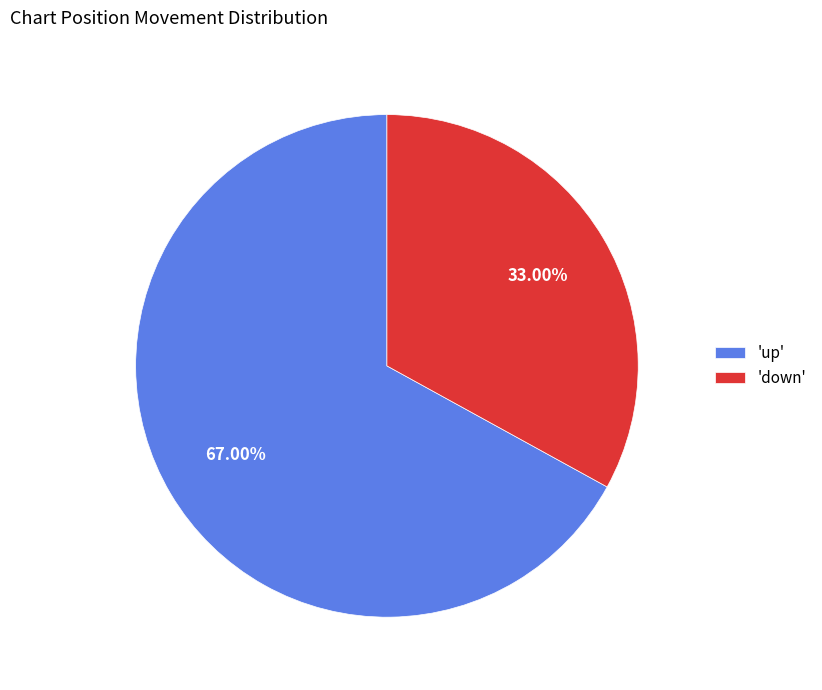

Which category has the smallest portion of the pie?

'down'